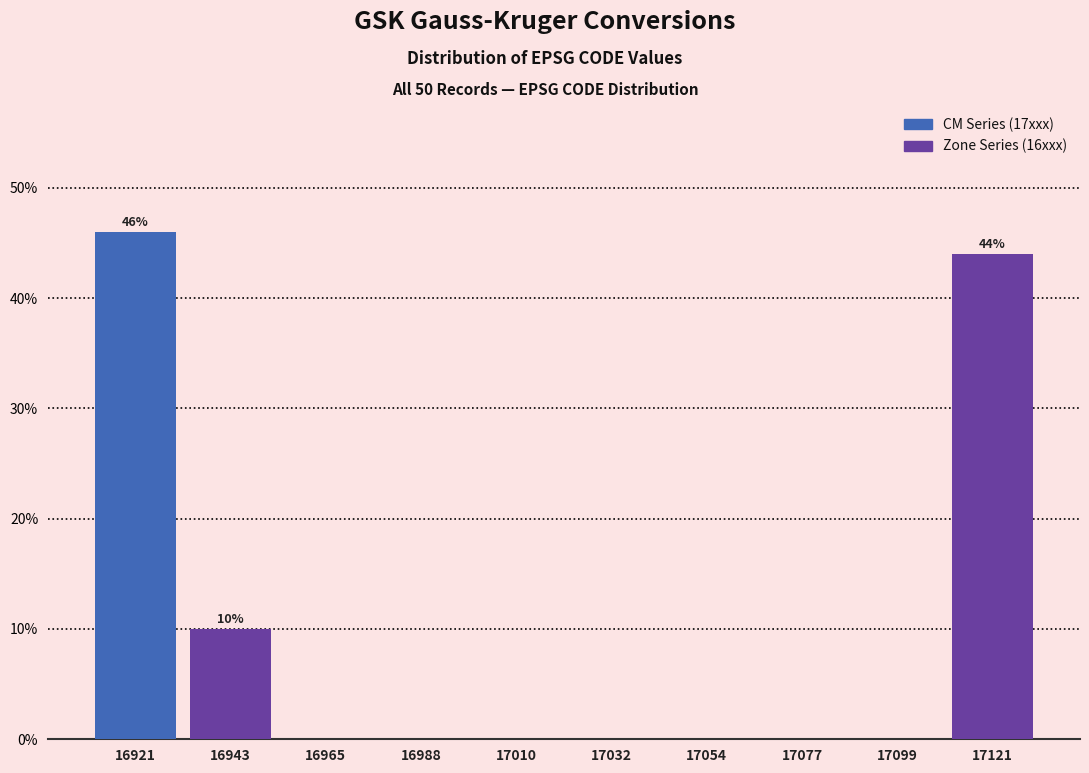

Which range on the x-axis has the tallest bar?

16910 to 16930